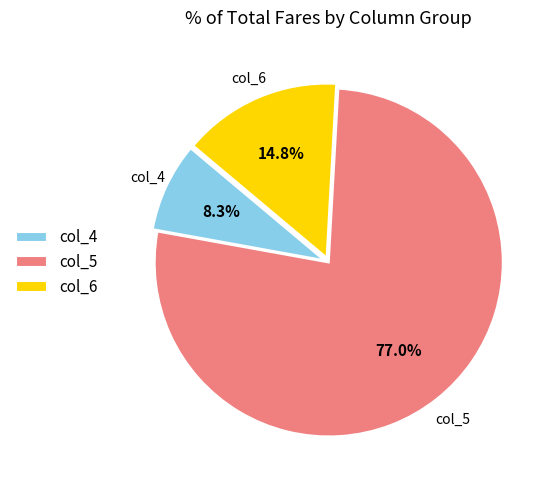

Count the number of slices in the pie.

3